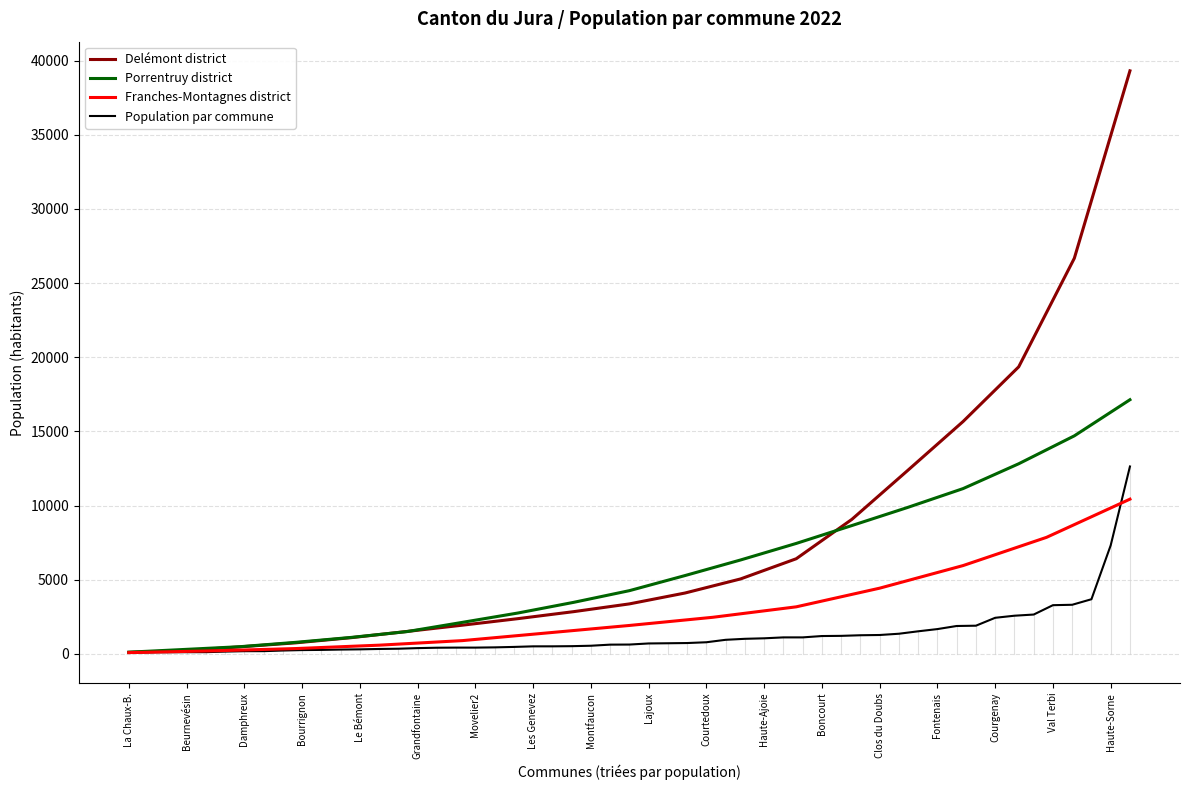

True or false: Porrentruy district and Franches-Montagnes district intersect in this chart.

False